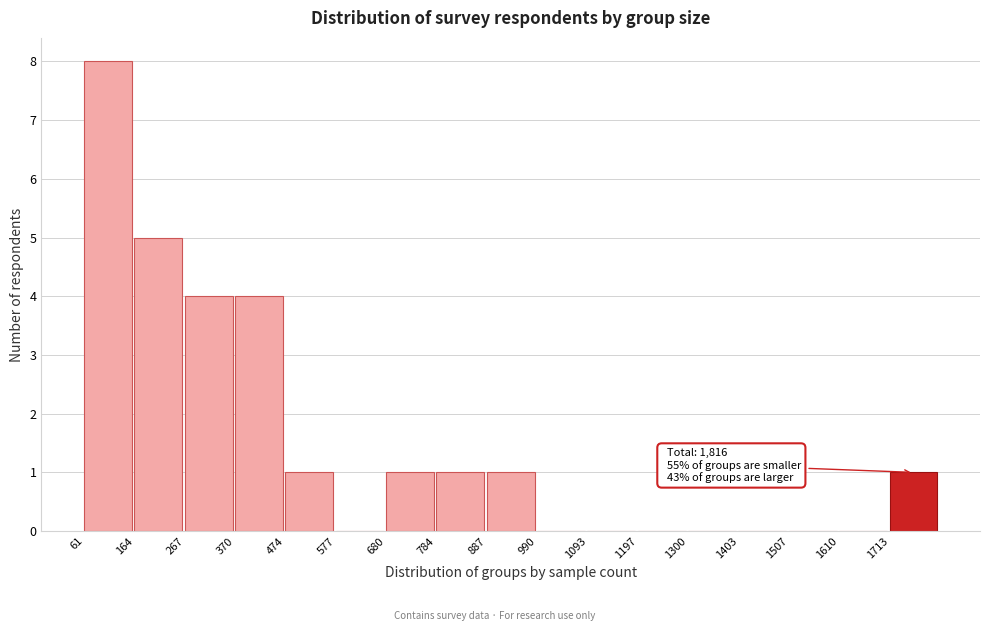

Reading right to left, extract all data points from this chart.

1713=1	1610=0	1507=0	1403=0	1300=0	1197=0	1093=0	990=0	887=1	784=1	680=1	577=0	474=1	370=4	267=4	164=5	61=8